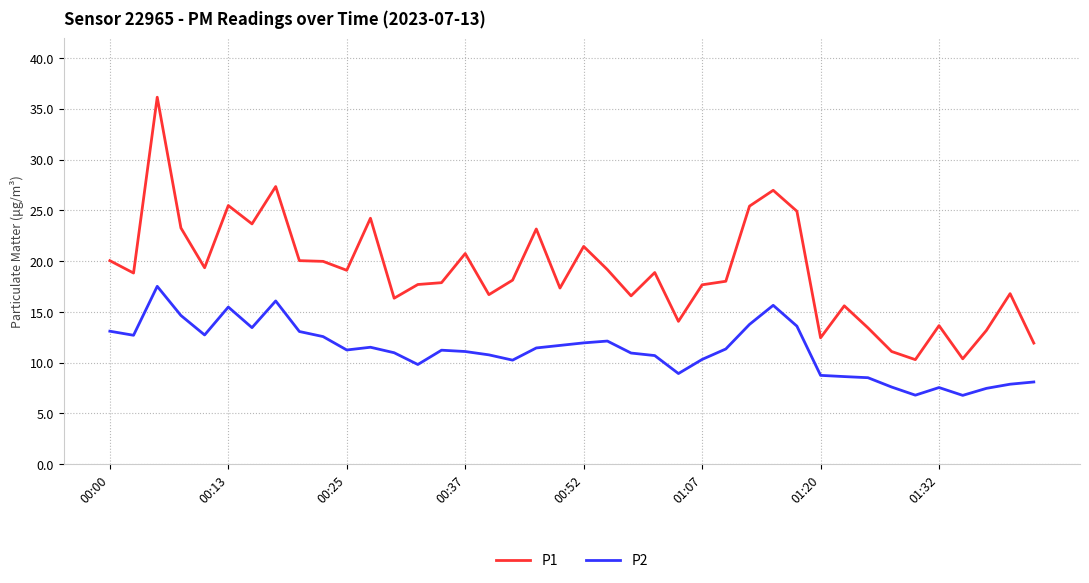

Which series has the largest total across all categories?

P1